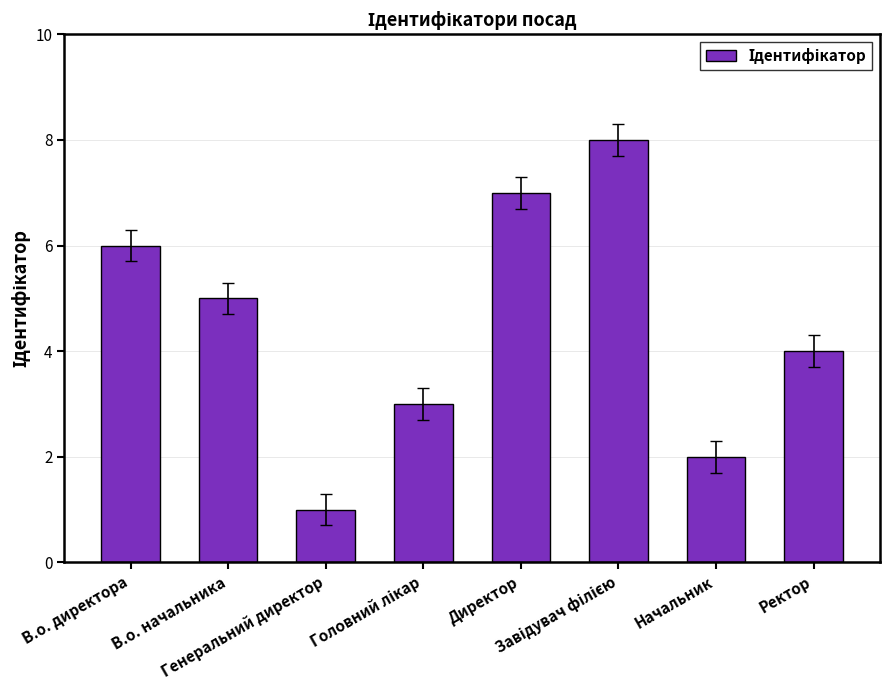

Reading left to right, transcribe all the data shown in this chart.

6	5	1	3	7	8	2	4